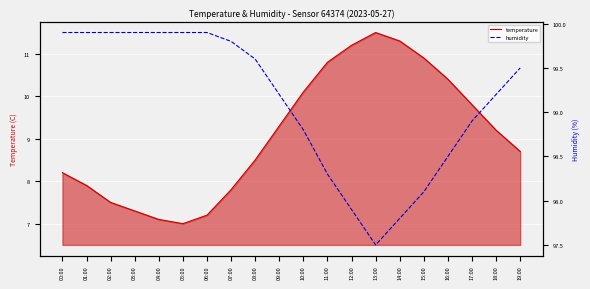

At how many categories does at least one series exceed 44?

20